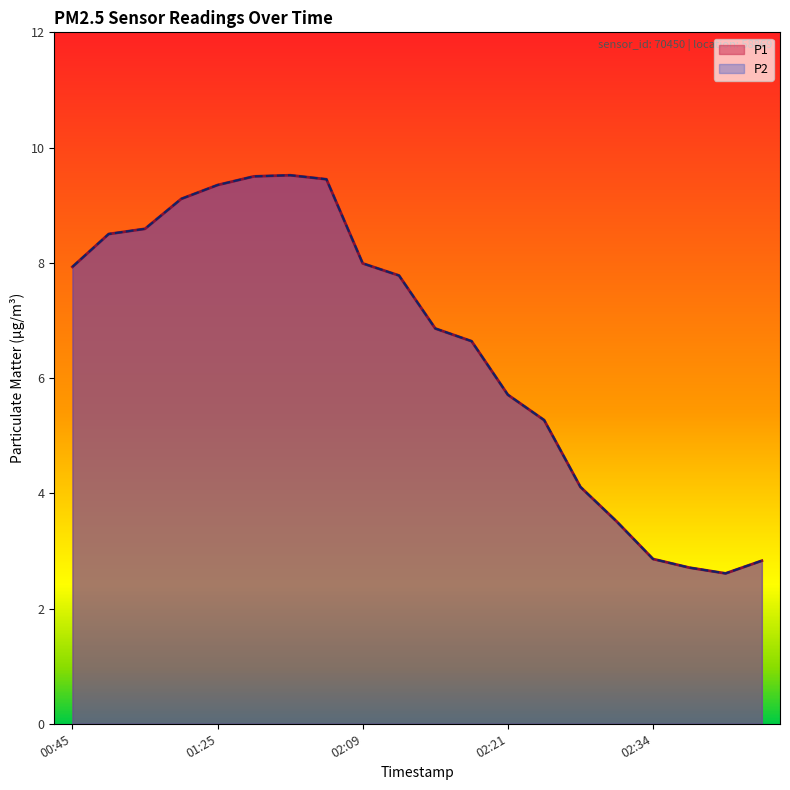

Does the chart have visible grid lines?

No